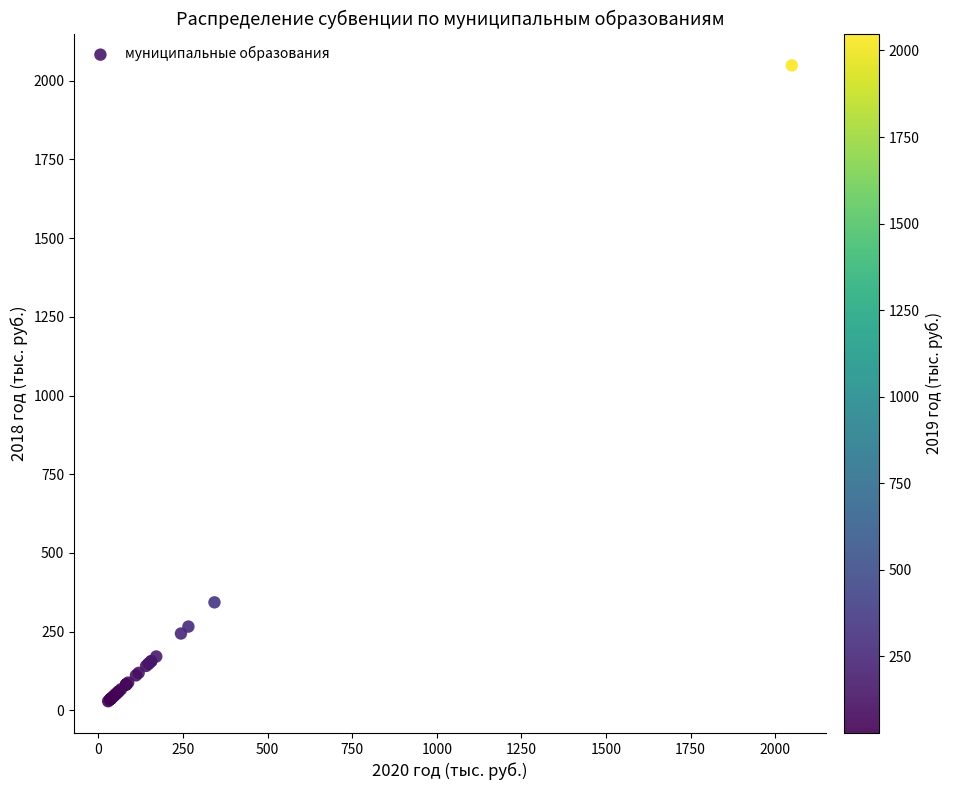

What Y value in the scatter plot is closest to 1038?

343.0